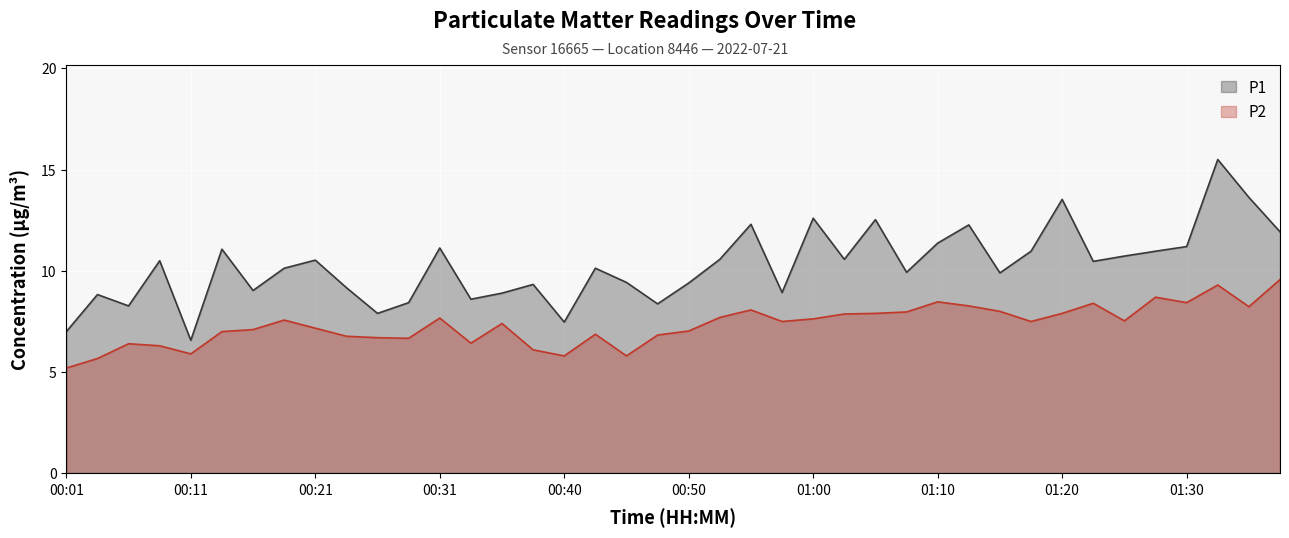

True or false: P2 and P1 cross at least once.

False